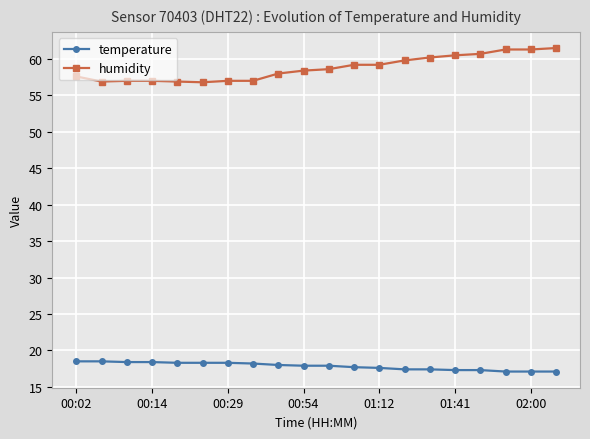

What is the value of the temperature point at the 1st from the left?

18.5